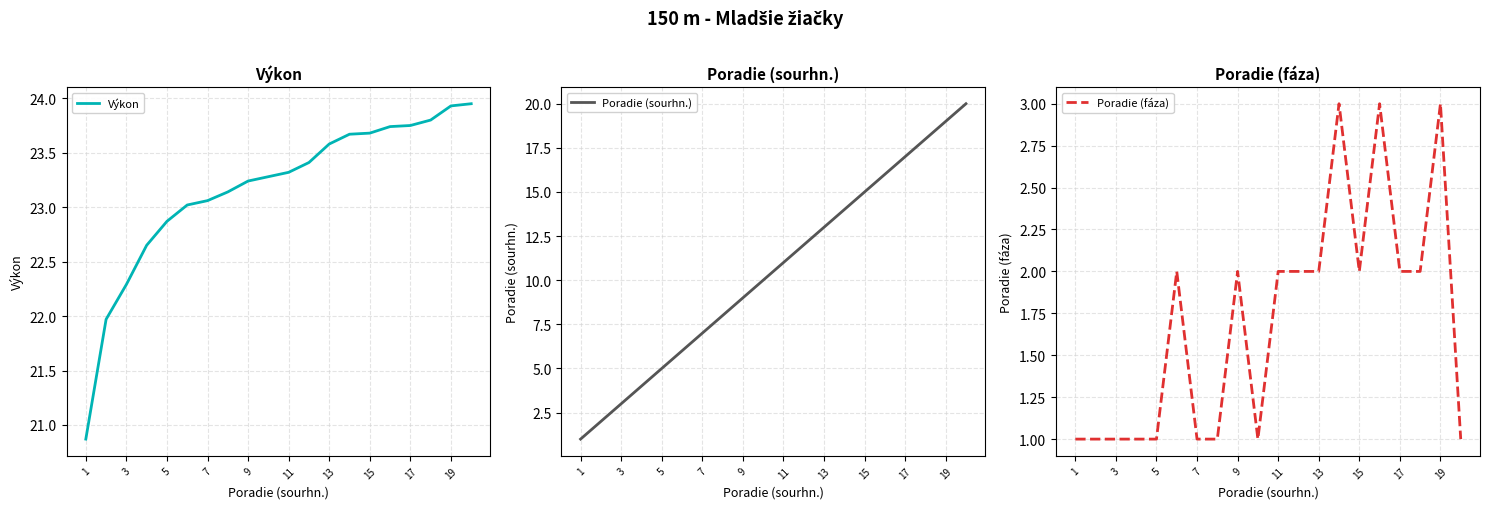

What is the sum of the Poradie (fáza) values at 1 and 9?

3